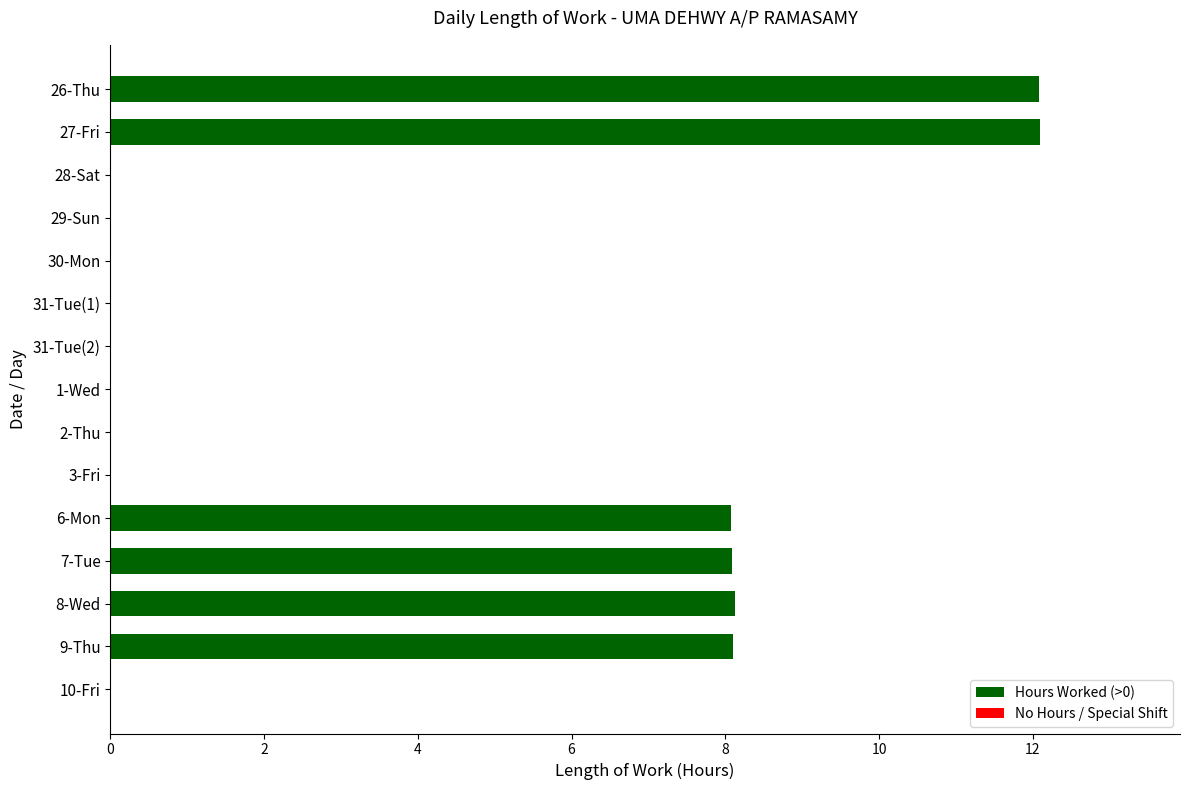

What is the maximum value shown in the chart?

12.1